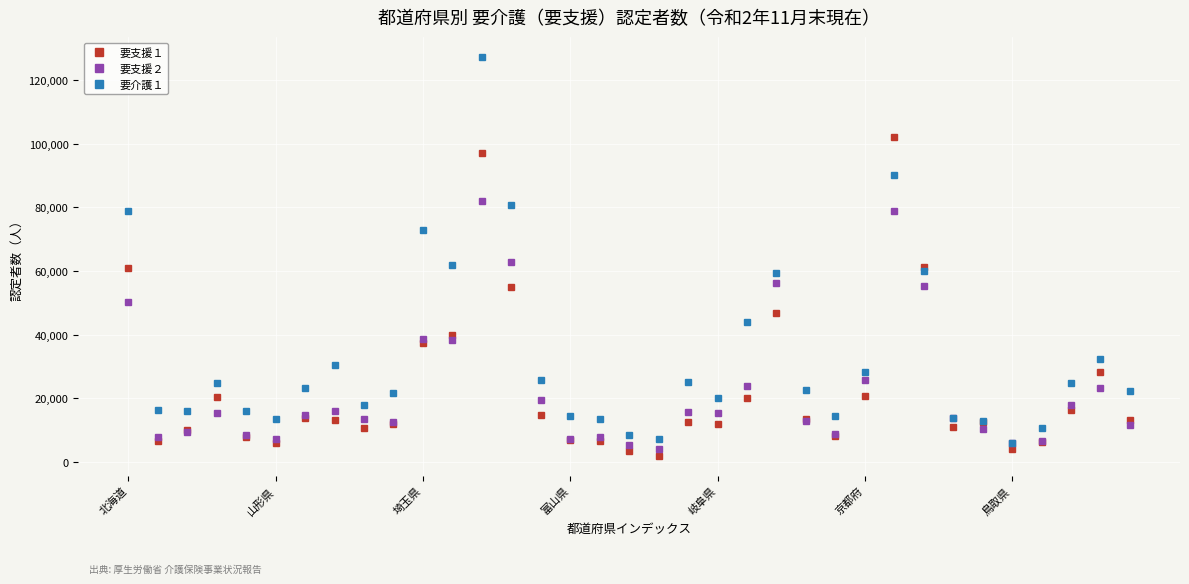

List the series in order of their peak value, highest first.

要介護１, 要支援１, 要支援２